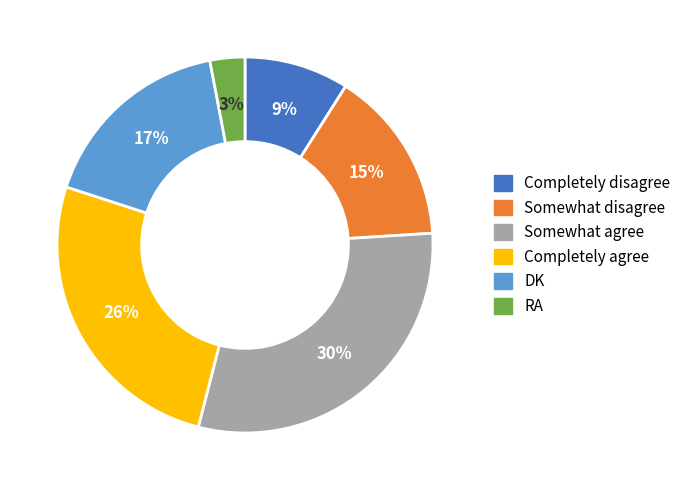

What is the ratio of the value at Completely disagree to the value at Somewhat agree?

0.3